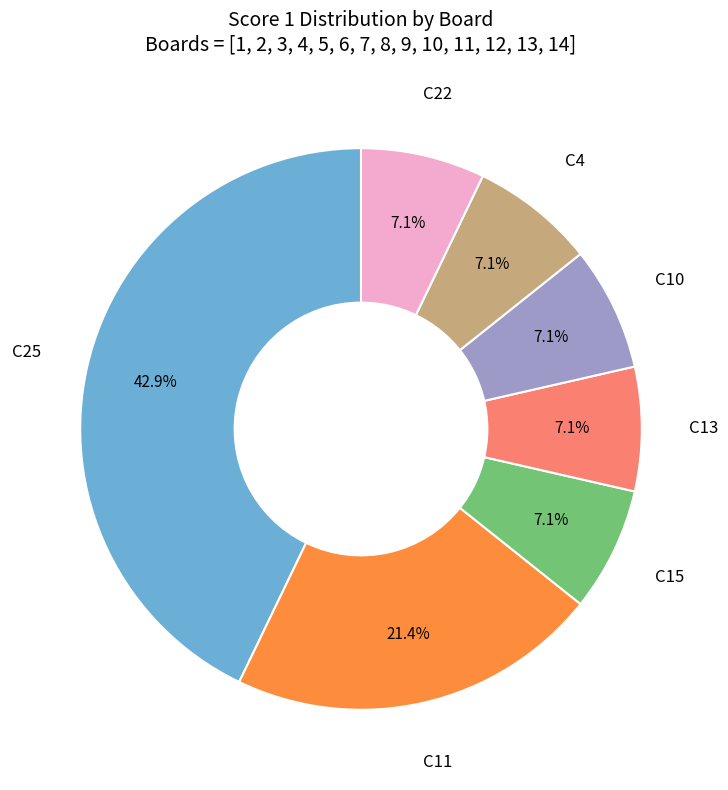

Is there a majority slice in this chart?

No